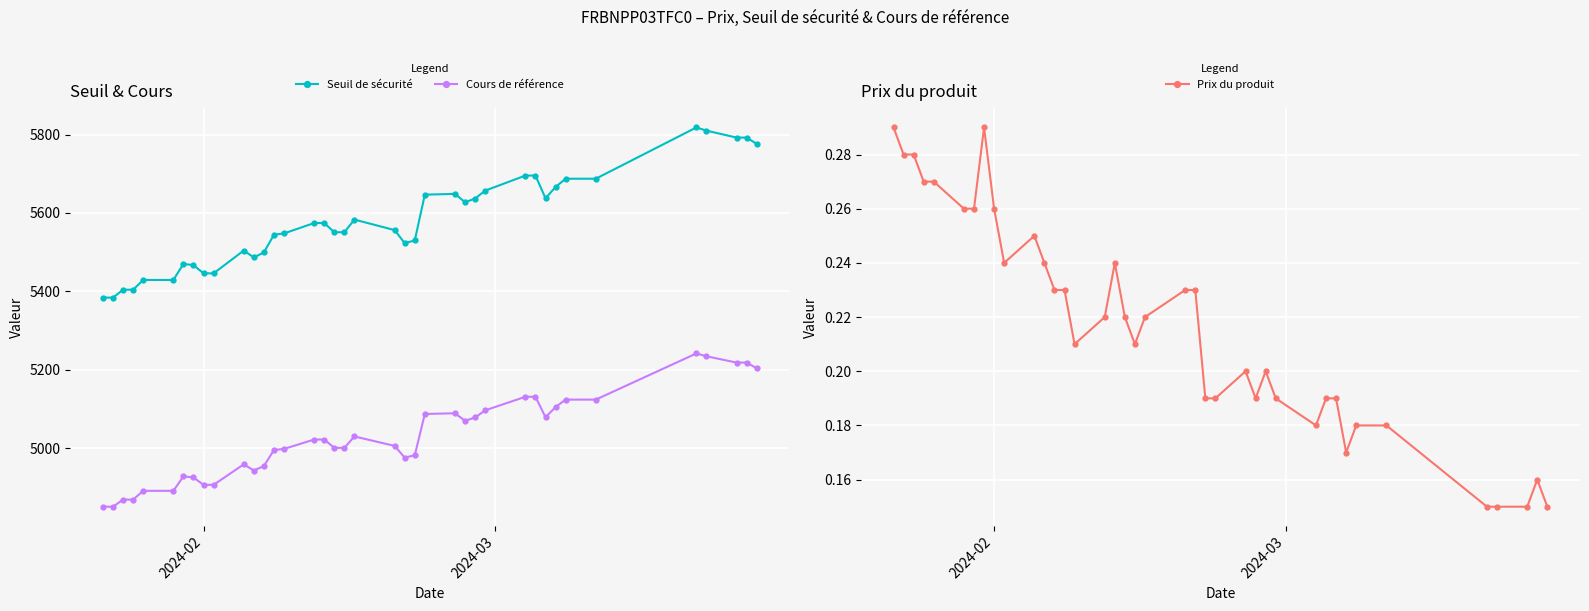

What is the value of the Prix du produit point at the 9th from the left?

0.3